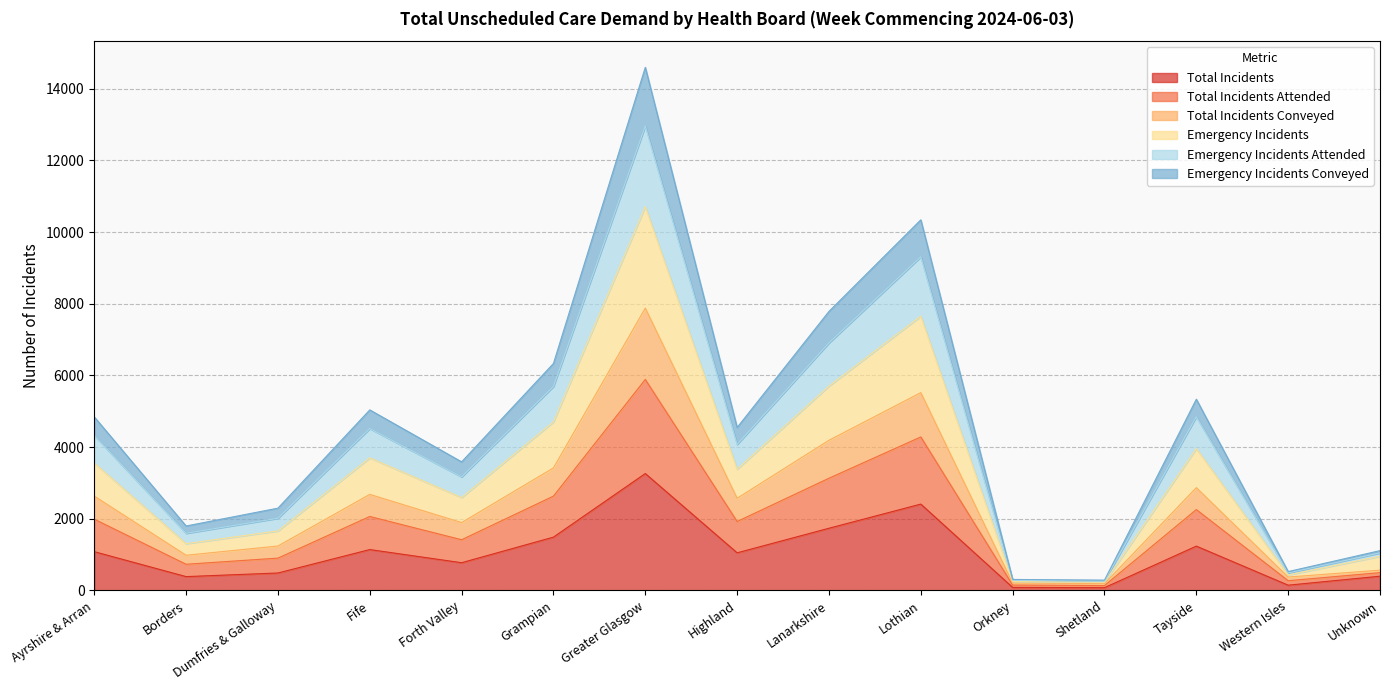

What is the highest value of the Total Incidents series?

3263